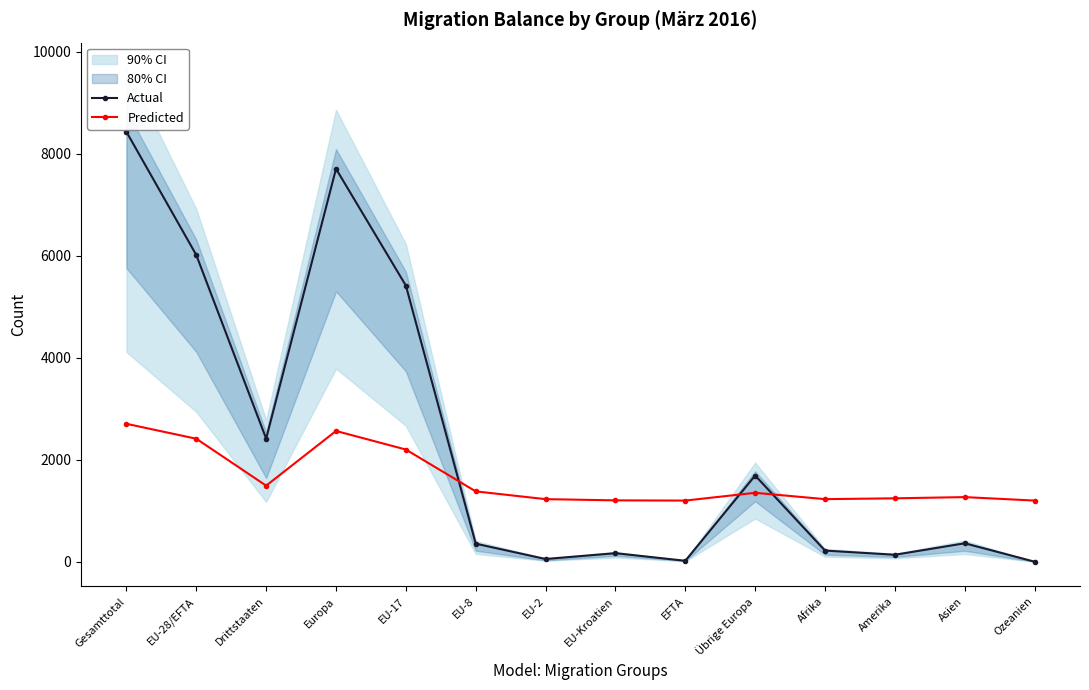

List the series in order of their overall mean, lowest first.

Predicted, Actual